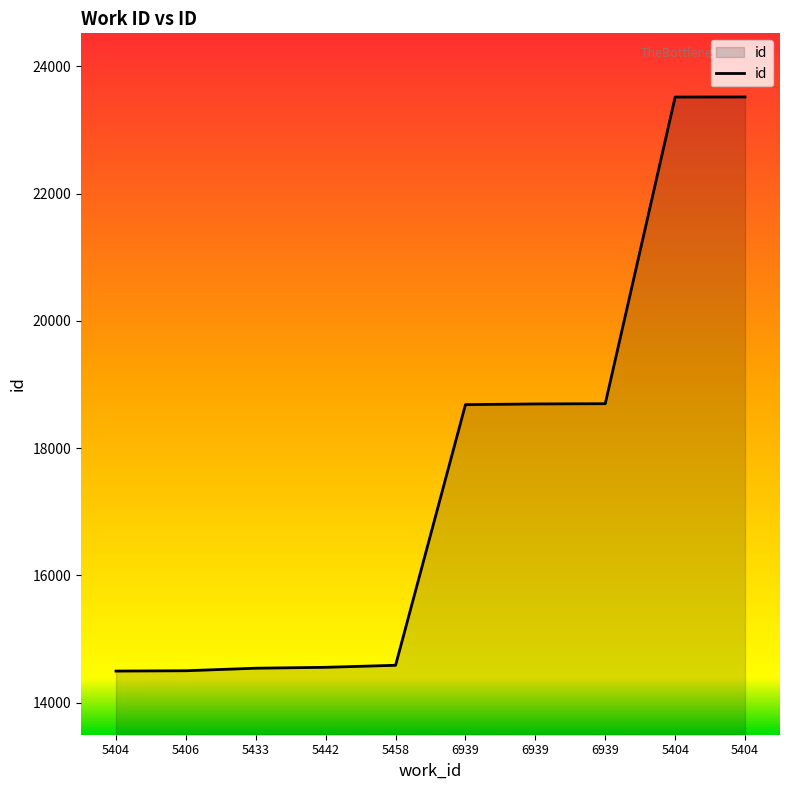

Does the chart display data point markers on the line(s)?

No